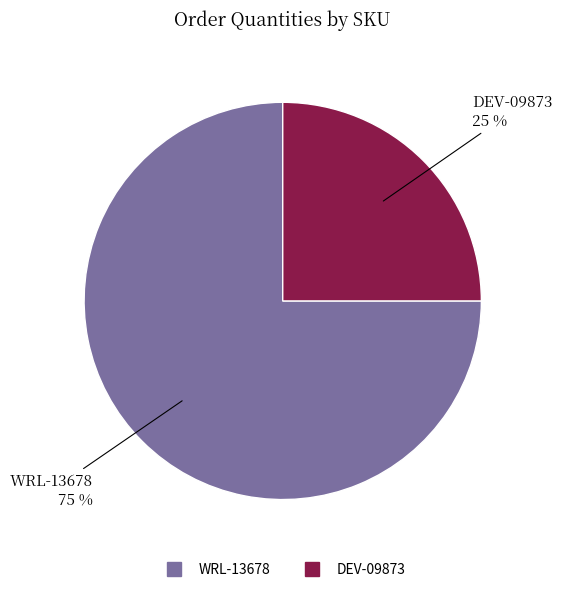

To the nearest percent, what is the difference between the WRL-13678 and DEV-09873 slice percentages?

50%